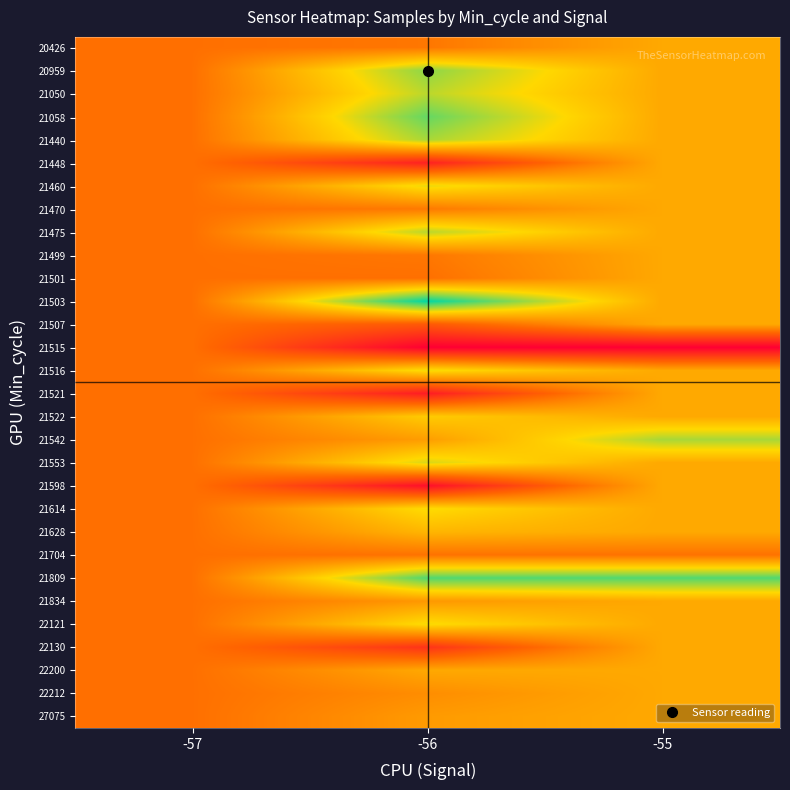

Which category has the lowest value across all series?

-56